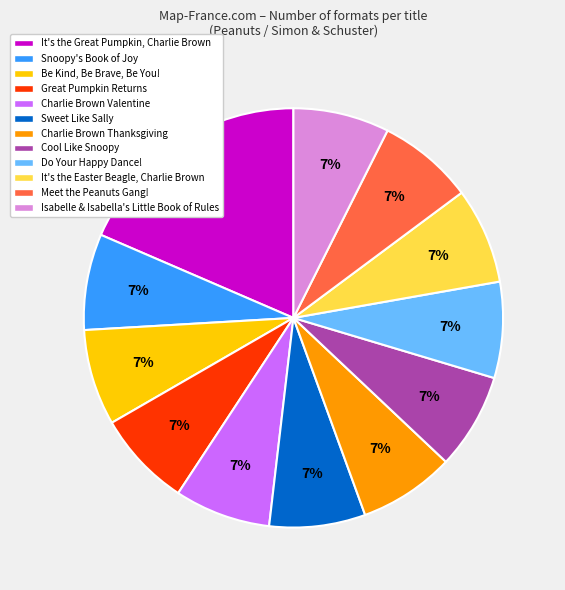

Which slice is the largest?

It's the Great Pumpkin, Charlie Brown